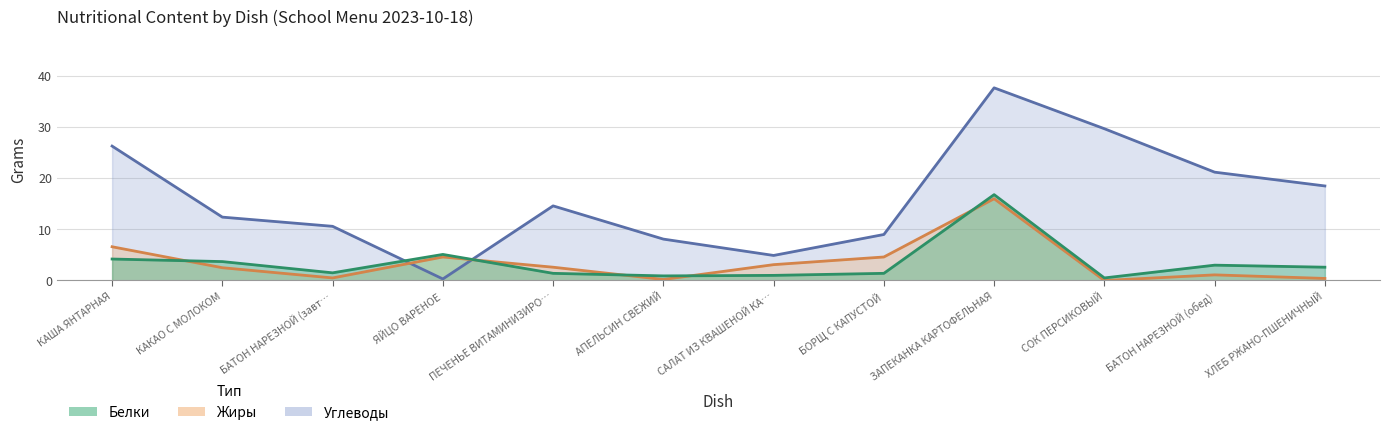

Where does the Белки series first go above 2?

КАША ЯНТАРНАЯ